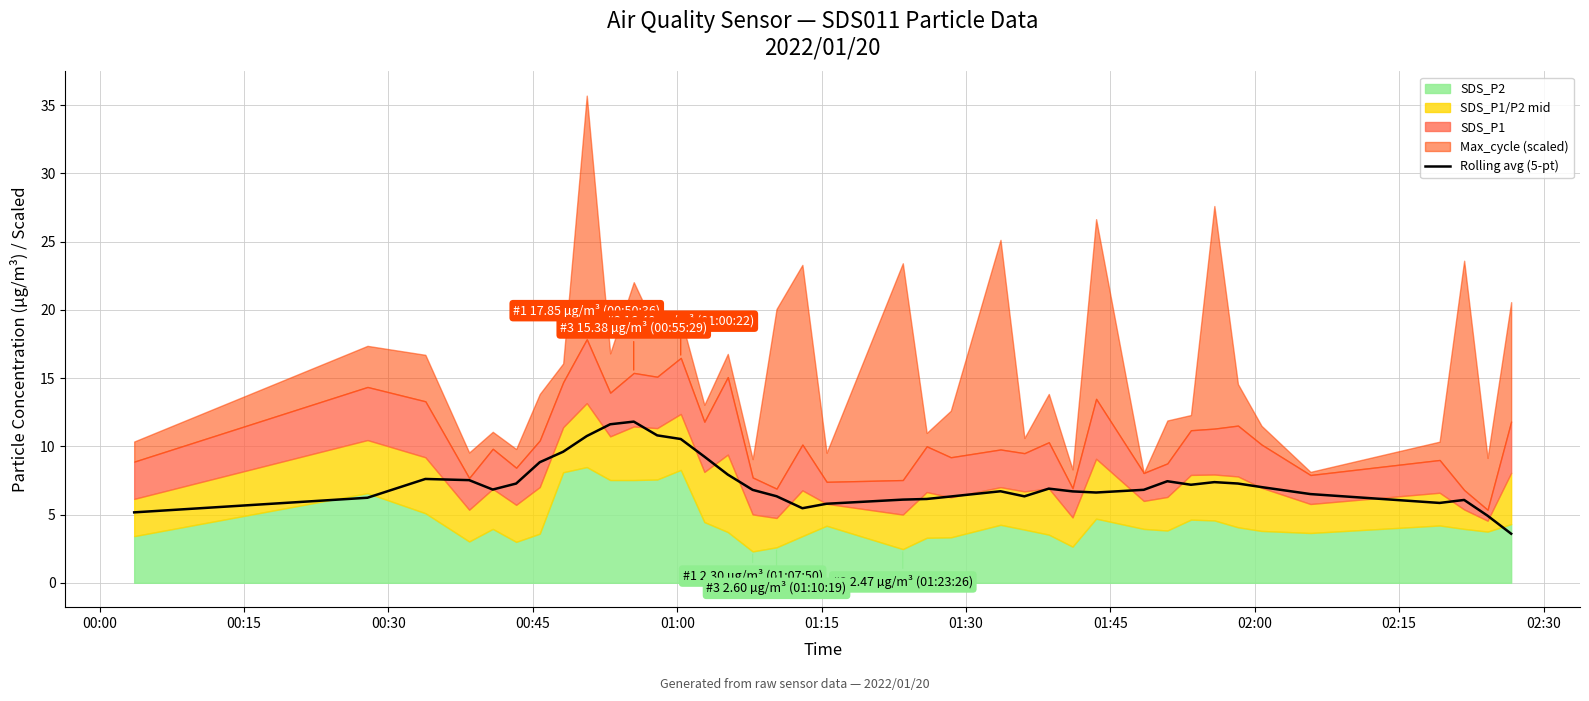

Does the chart have visible grid lines?

Yes